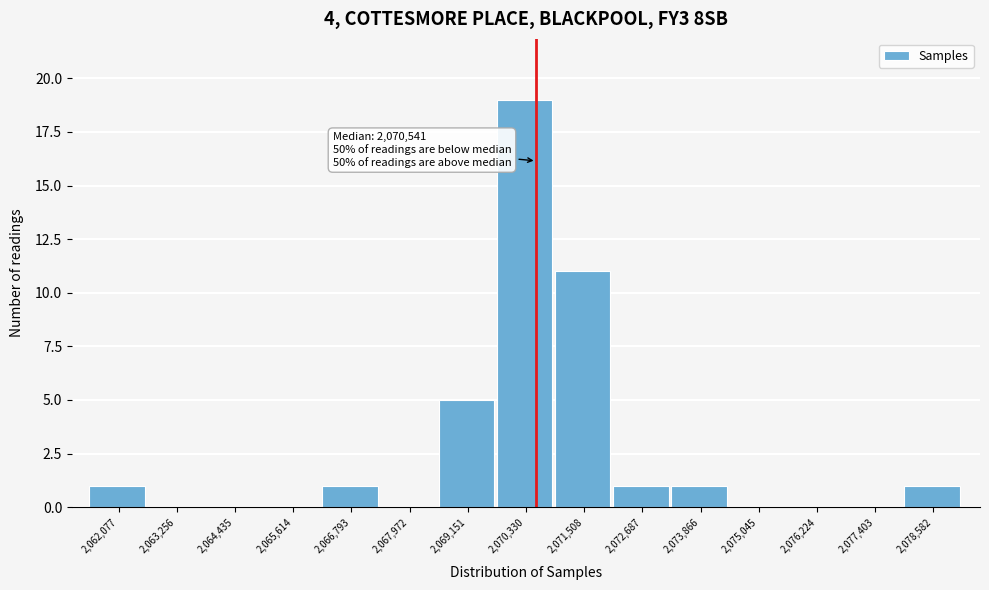

Over which range of the x-axis is the bar tallest?

2069800 to 2071000